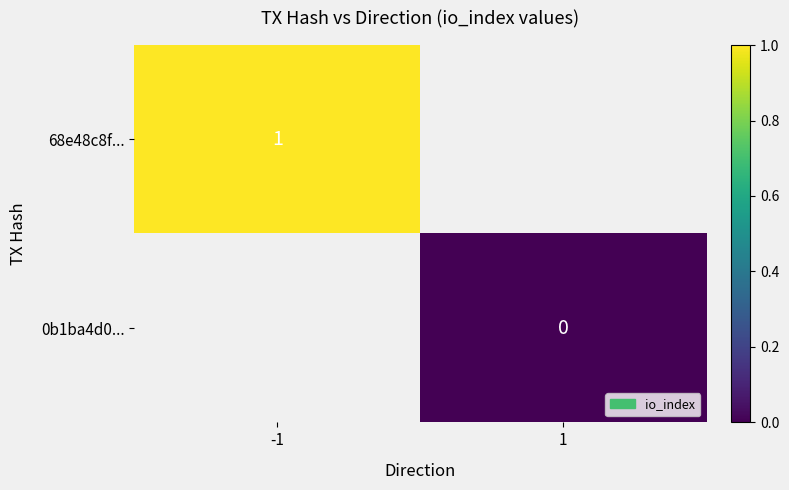

The value of 68e48c8f... at -1 is 1. True or false?

True